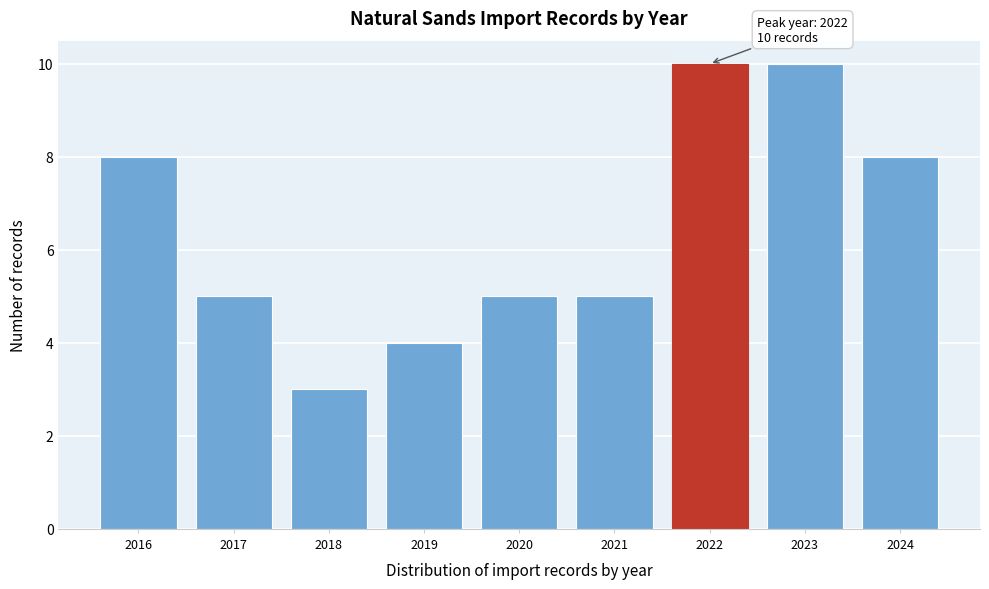

Reading right to left, extract all data points from this chart.

8	10	10	5	5	4	3	5	8